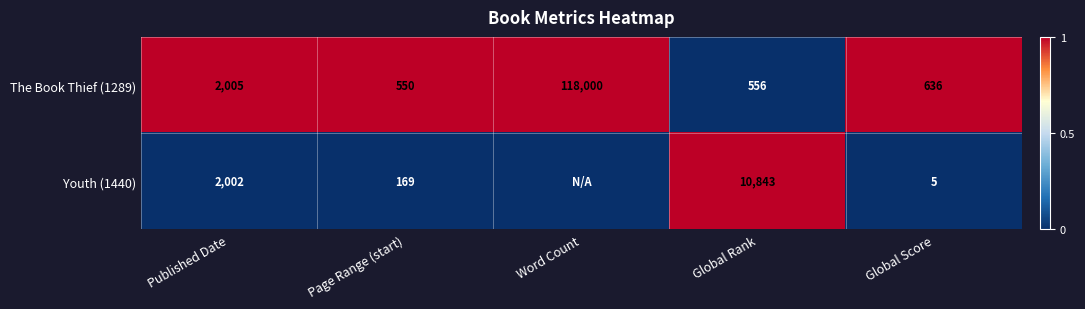

What is the sum of the The Book Thief (1289) values at Page Range (start) and Global Score?

1186